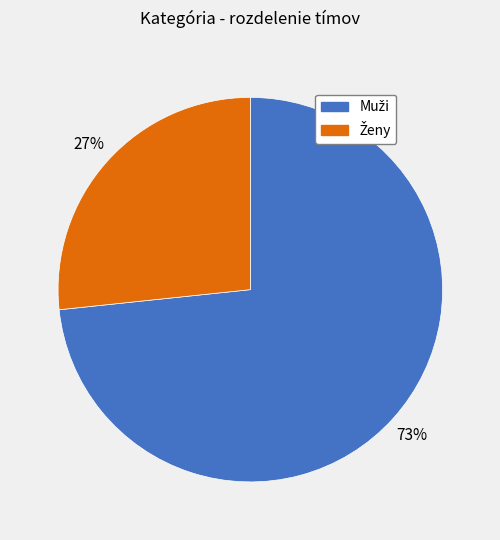

To the nearest percent, what is the average slice percentage?

50%